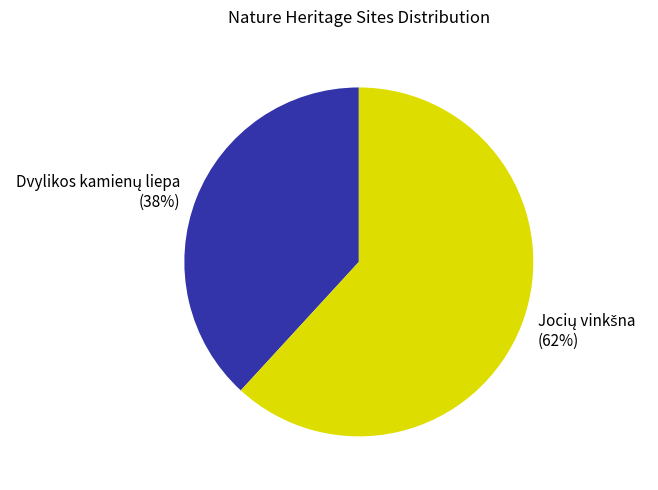

Is there a majority slice in this chart?

Yes